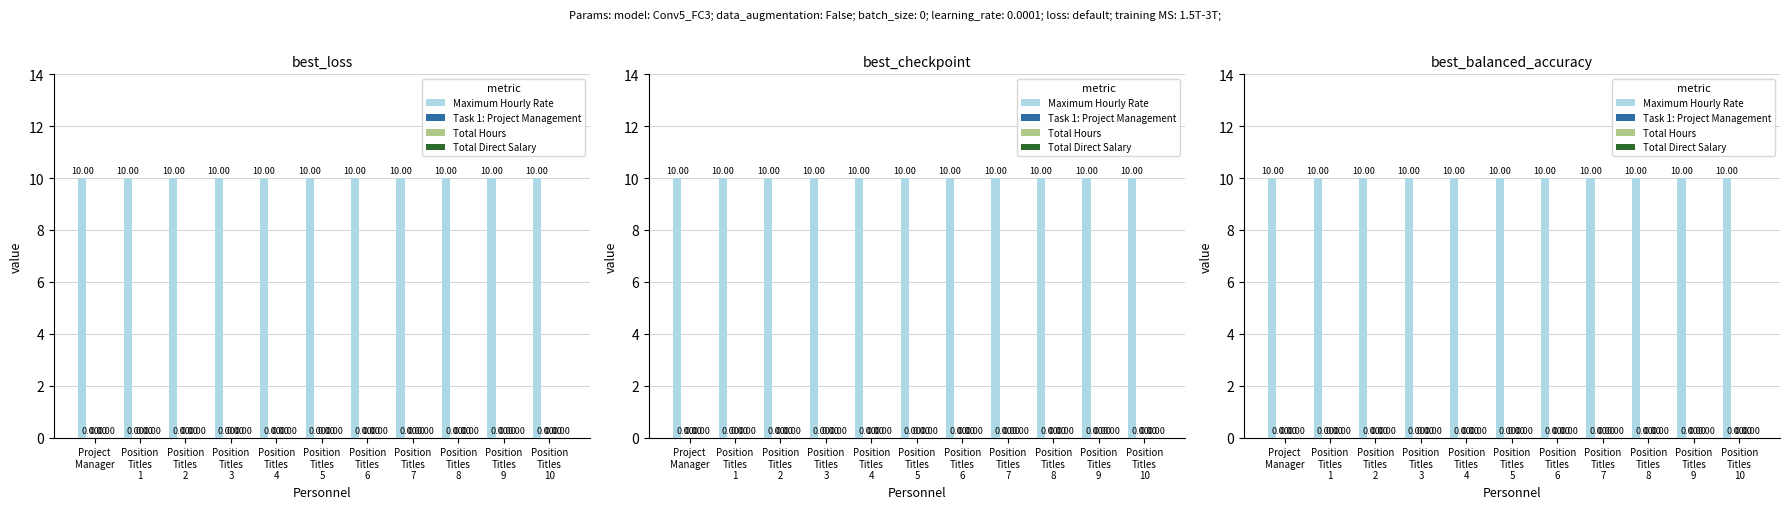

Is it true that Maximum Hourly Rate equals 10 at Position
Titles
10?

True